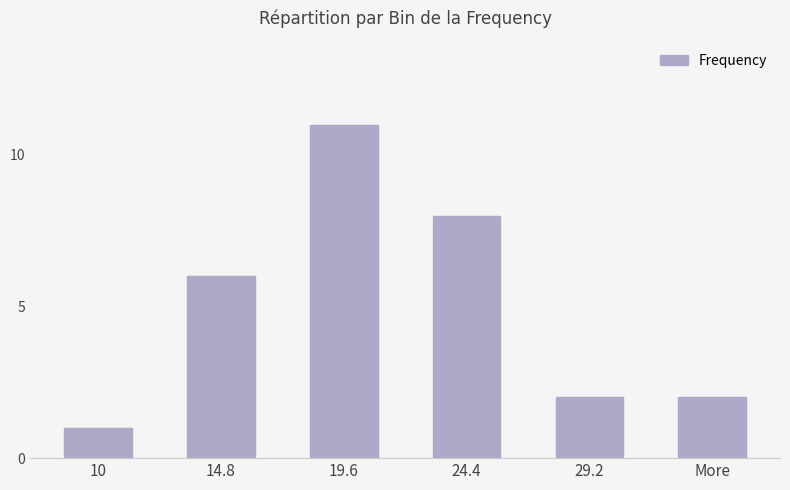

What is the label of the 1st bar from the left?

10